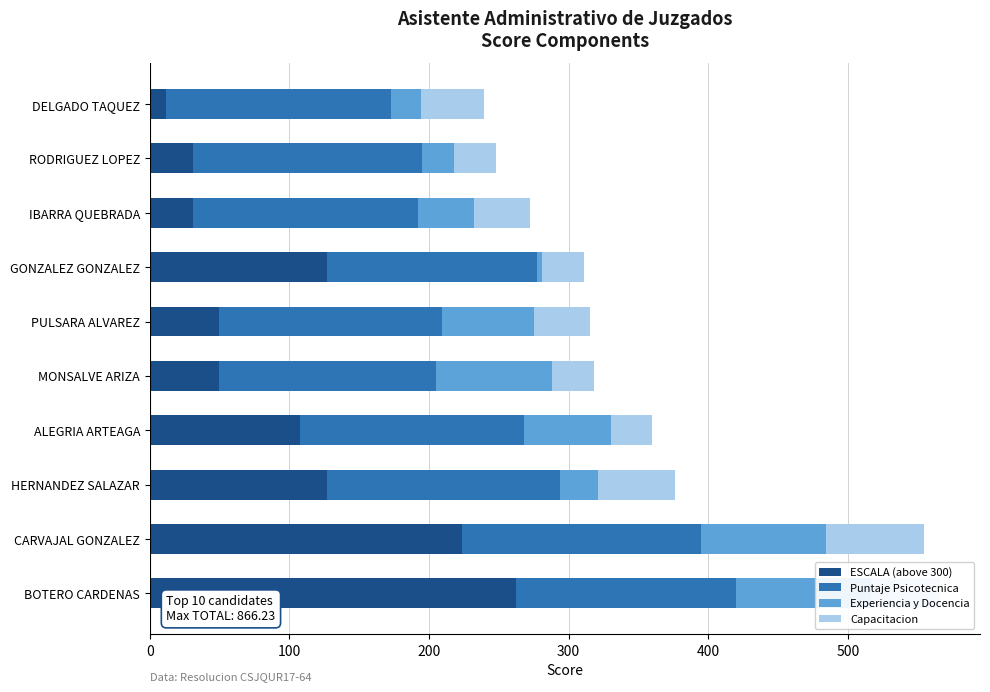

What is the value of the Experiencia y Docencia bar at the 10th from the left?

21.6